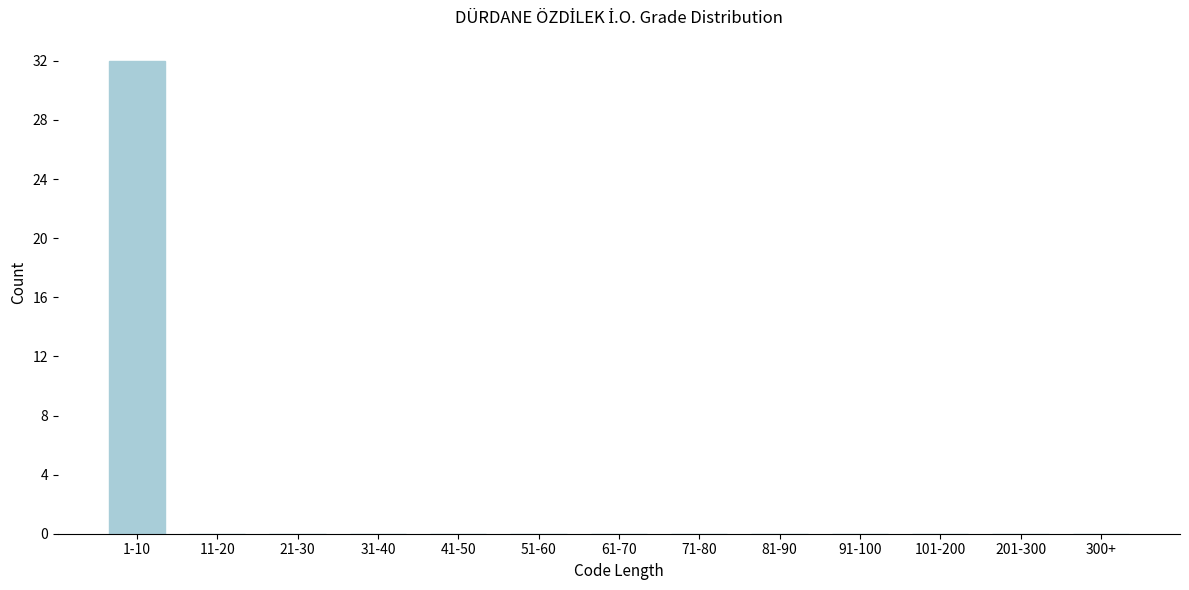

Reading left to right, what are all the values shown in this chart?

1-10=32	11-20=0	21-30=0	31-40=0	41-50=0	51-60=0	61-70=0	71-80=0	81-90=0	91-100=0	101-200=0	201-300=0	300+=0